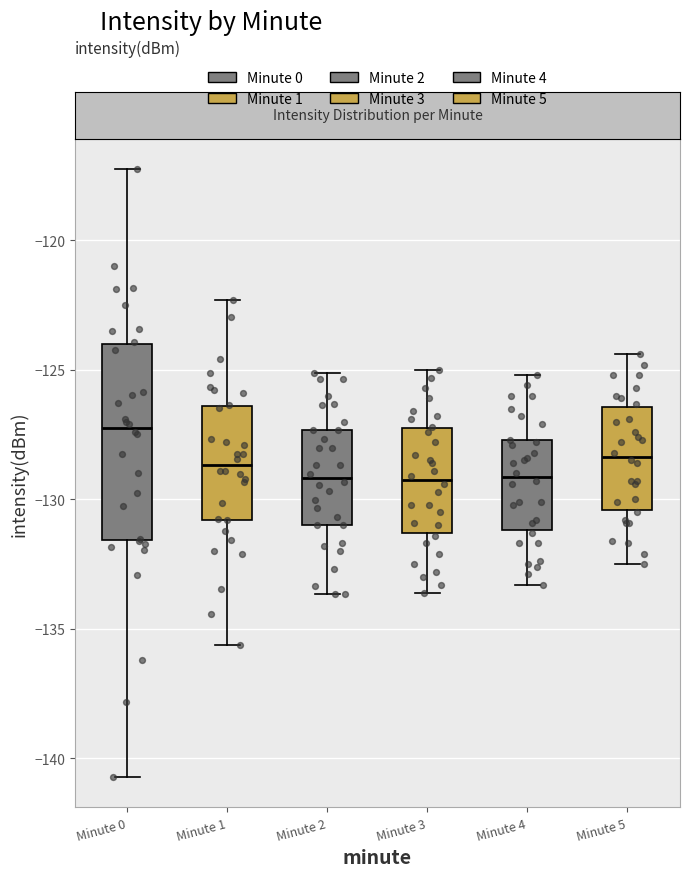

Which box has the highest median line?

Minute 0